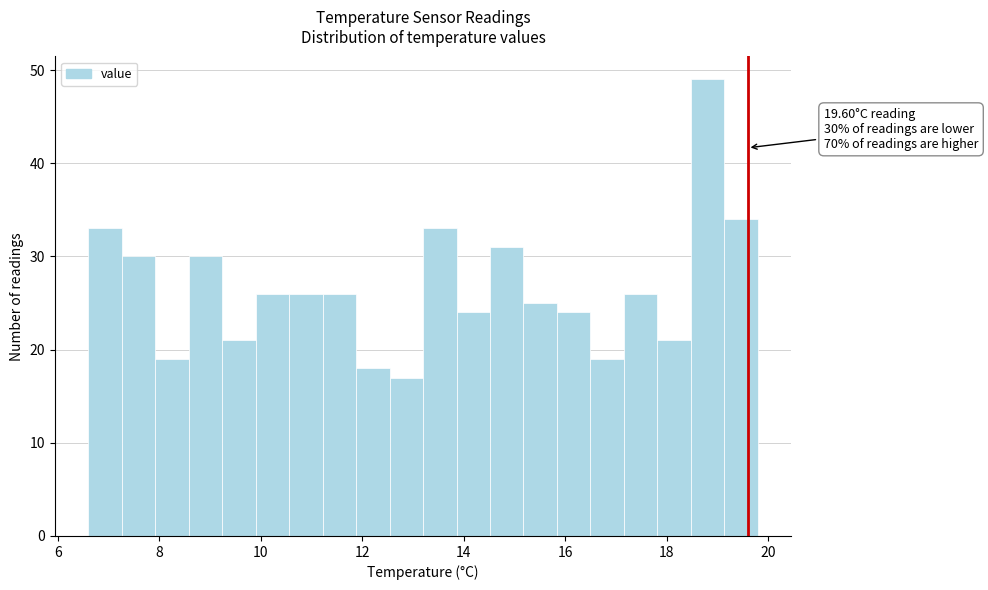

Read against the x-axis, roughly where is the centre of the tallest bar?

18.8